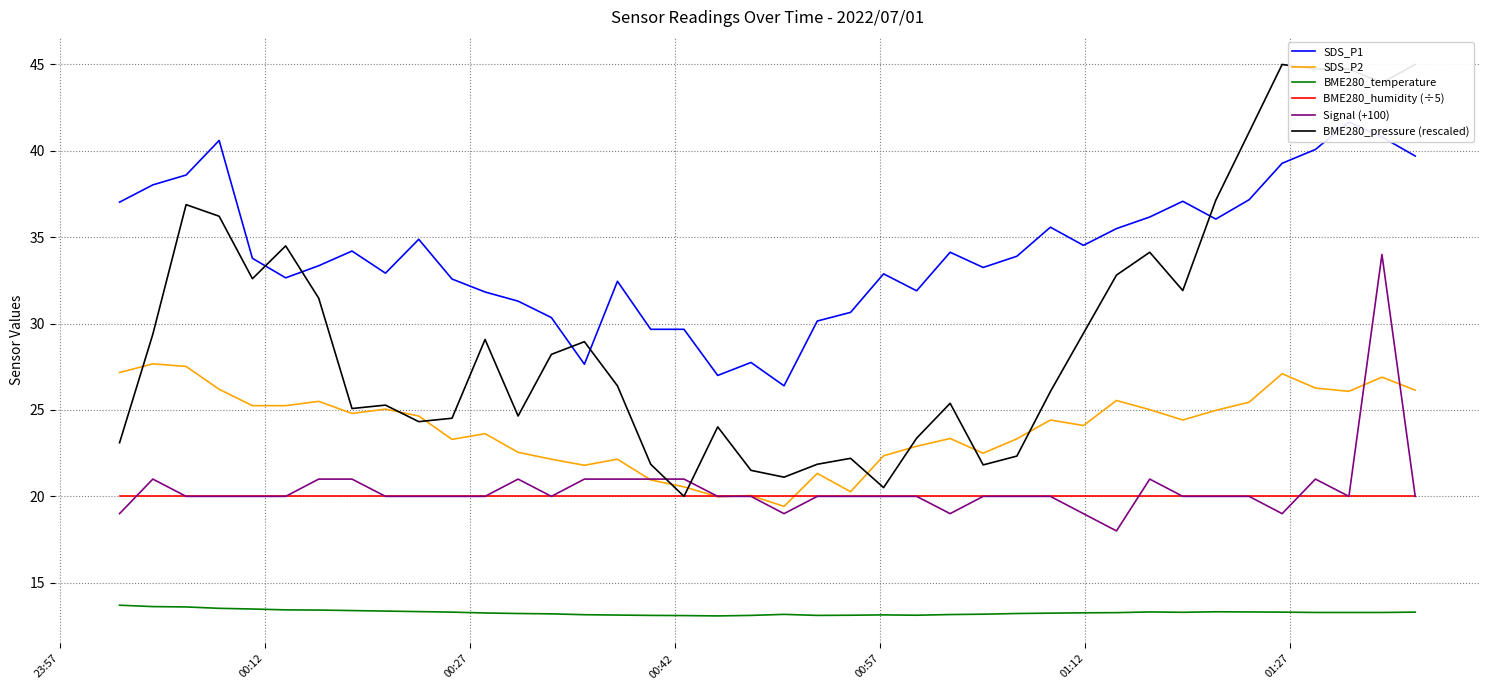

What is the average value of the BME280_humidity (÷5) series?

20.0